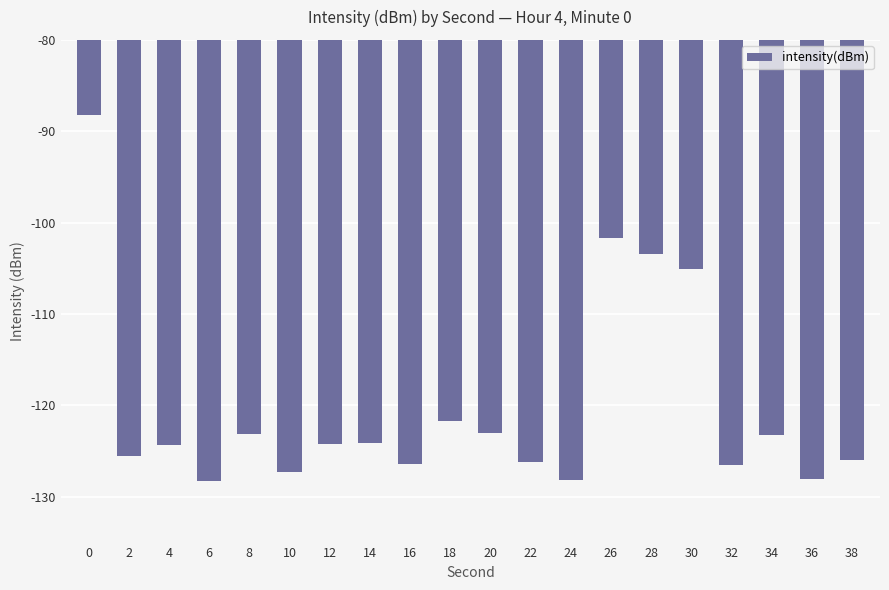

What is the difference between the maximum and minimum values?

40.1